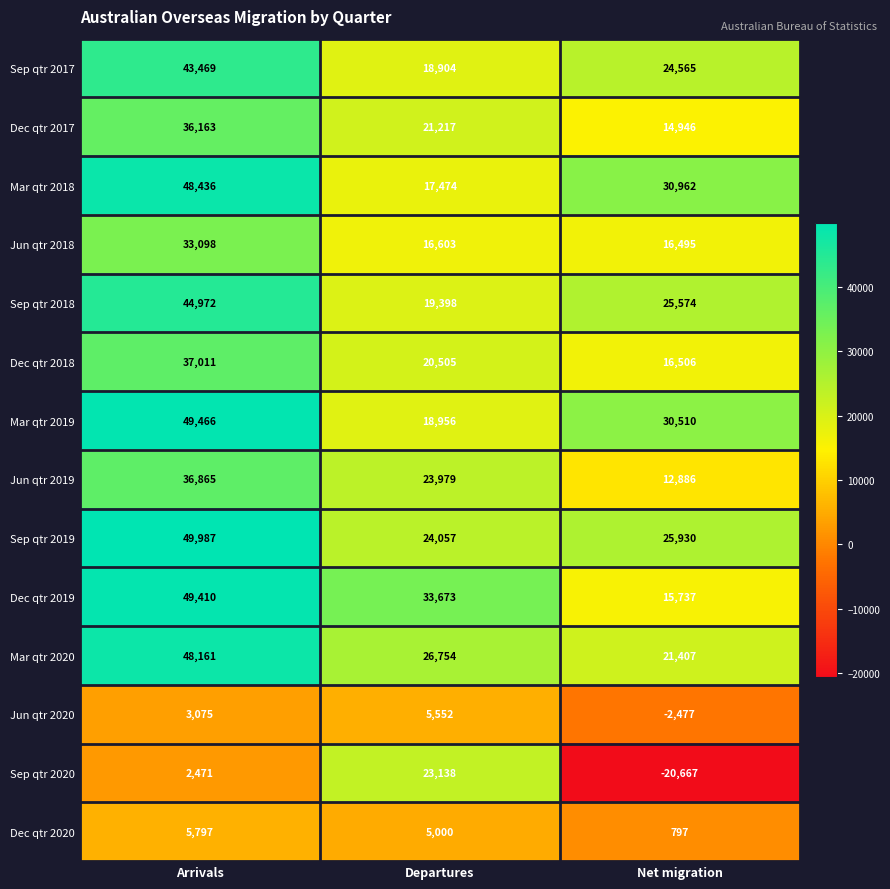

What is the spread (max minus min) of values at Departures?

28673